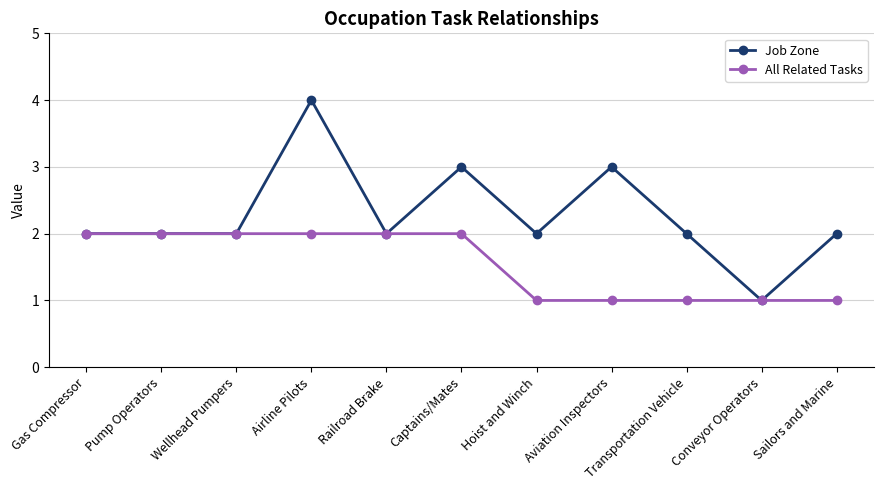

What is the average value of the Job Zone series?

2